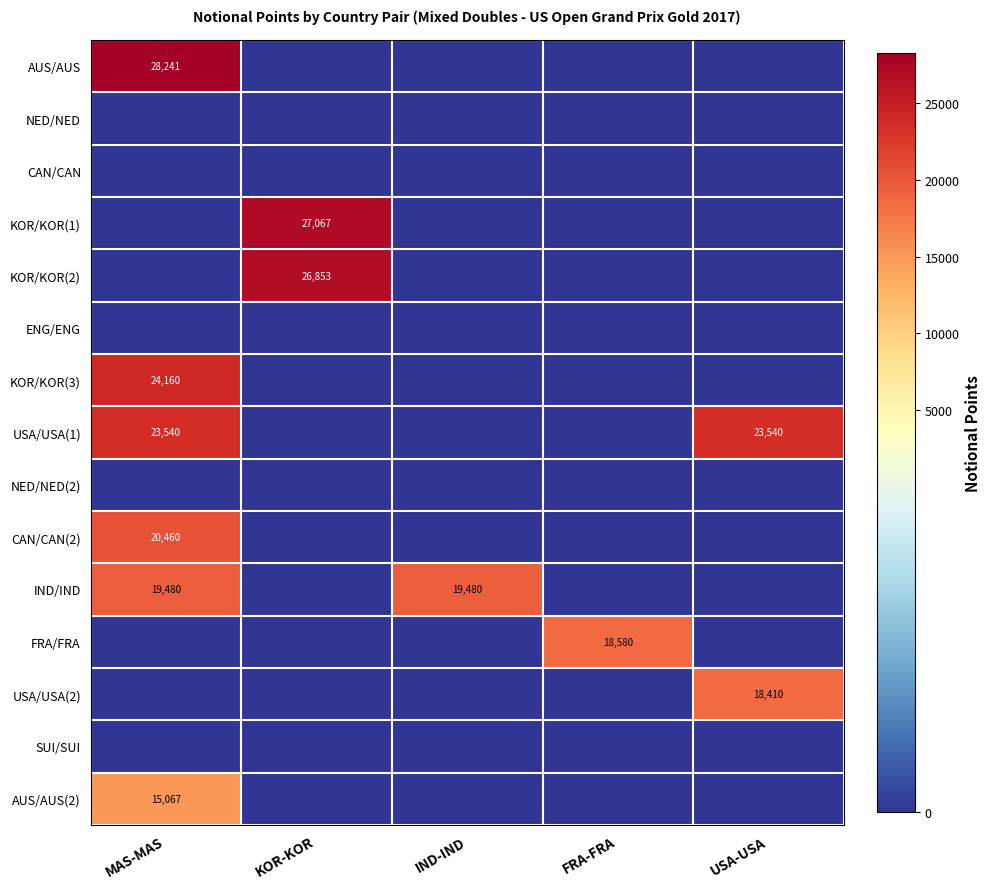

Which has a higher value, USA-USA or IND-IND?

USA-USA